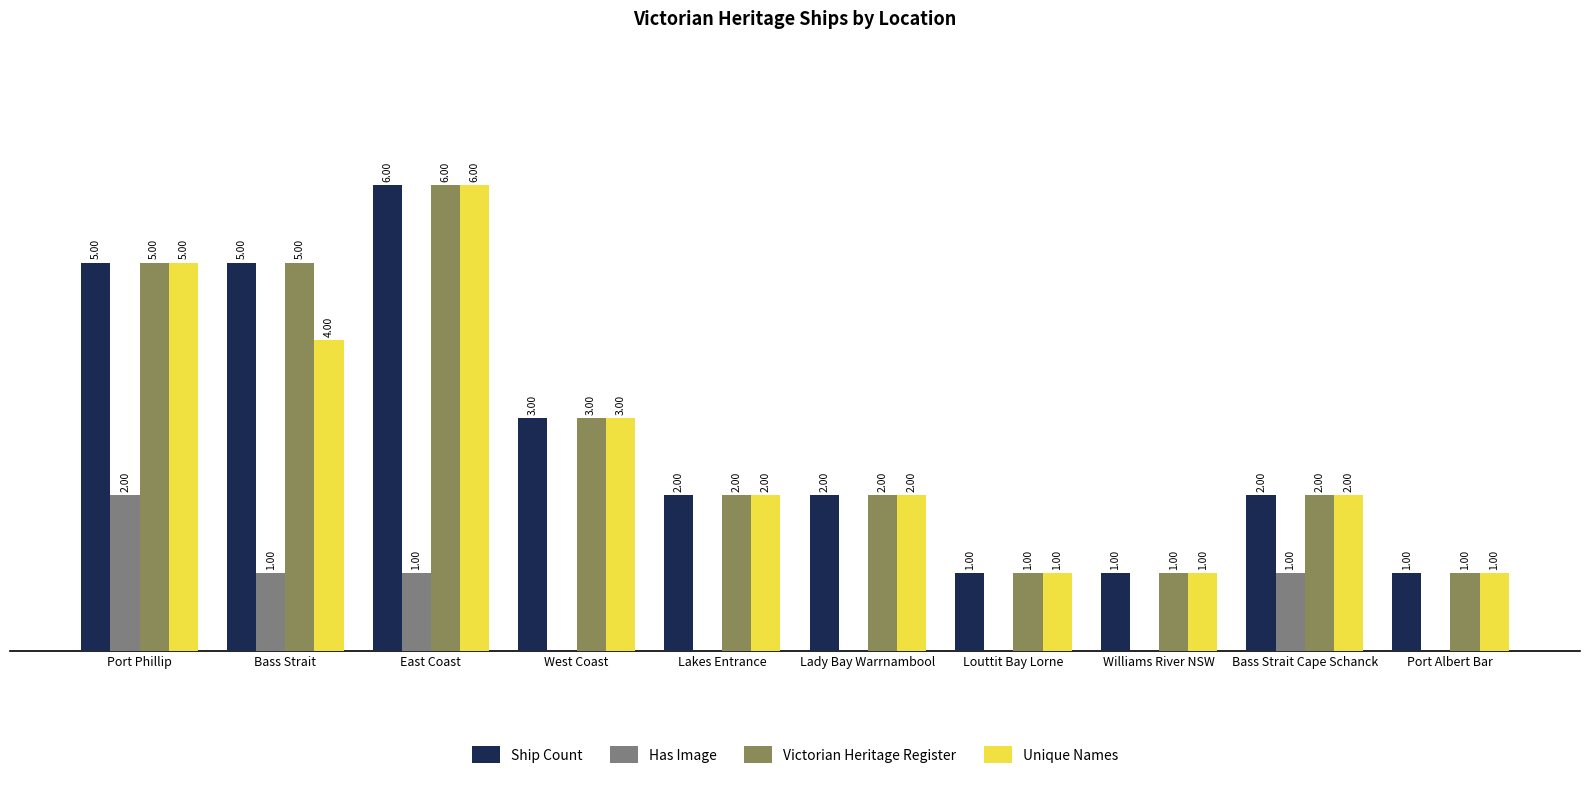

Where is Ship Count nearest to the value 3?

West Coast